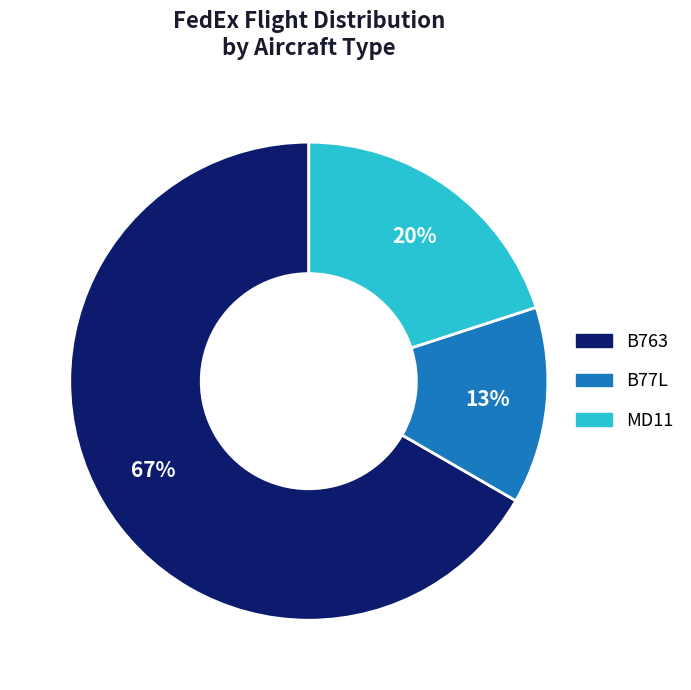

To the nearest percent, what is the average slice percentage?

33%